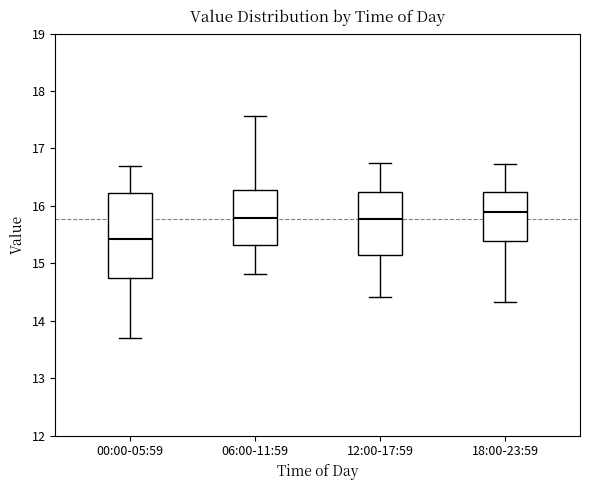

Where does the median line of the box for 12:00-17:59 sit on the y-axis? The values are not printed on the chart, so give them approximately, as read against the axis.

15.8